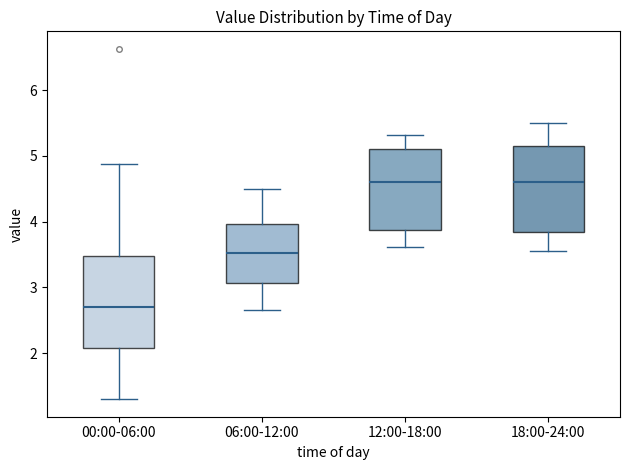

Where does the median line of the box for 06:00-12:00 sit on the y-axis? The values are not printed on the chart, so give them approximately, as read against the axis.

3.5